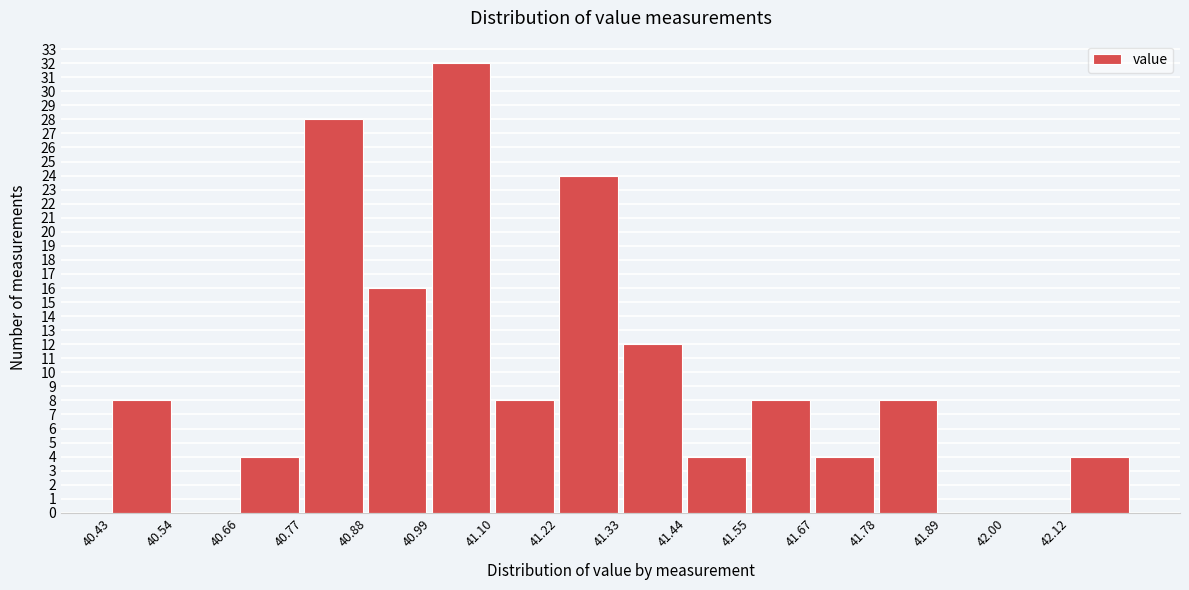

Over which range of the x-axis is the bar tallest?

41.00 to 41.10